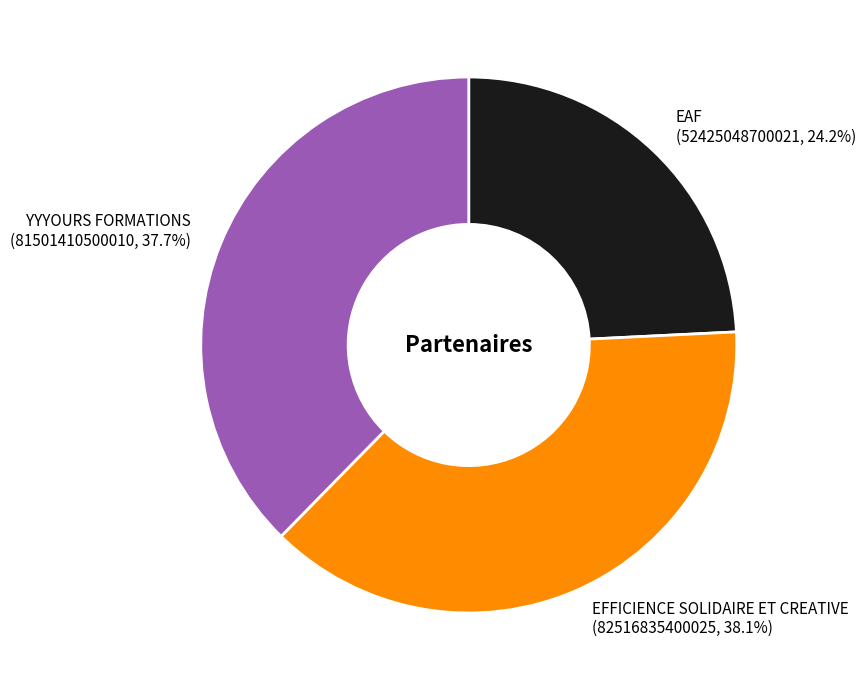

What percentage do YYYOURS FORMATIONS and EAF together represent?

61.9%